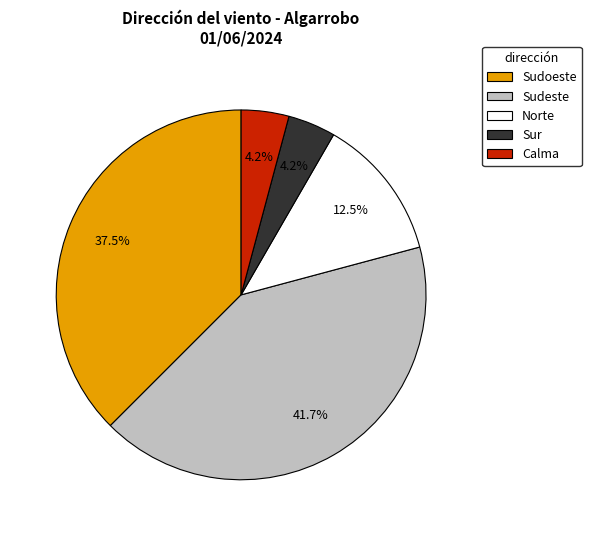

Does Calma account for over 50% of the chart?

No